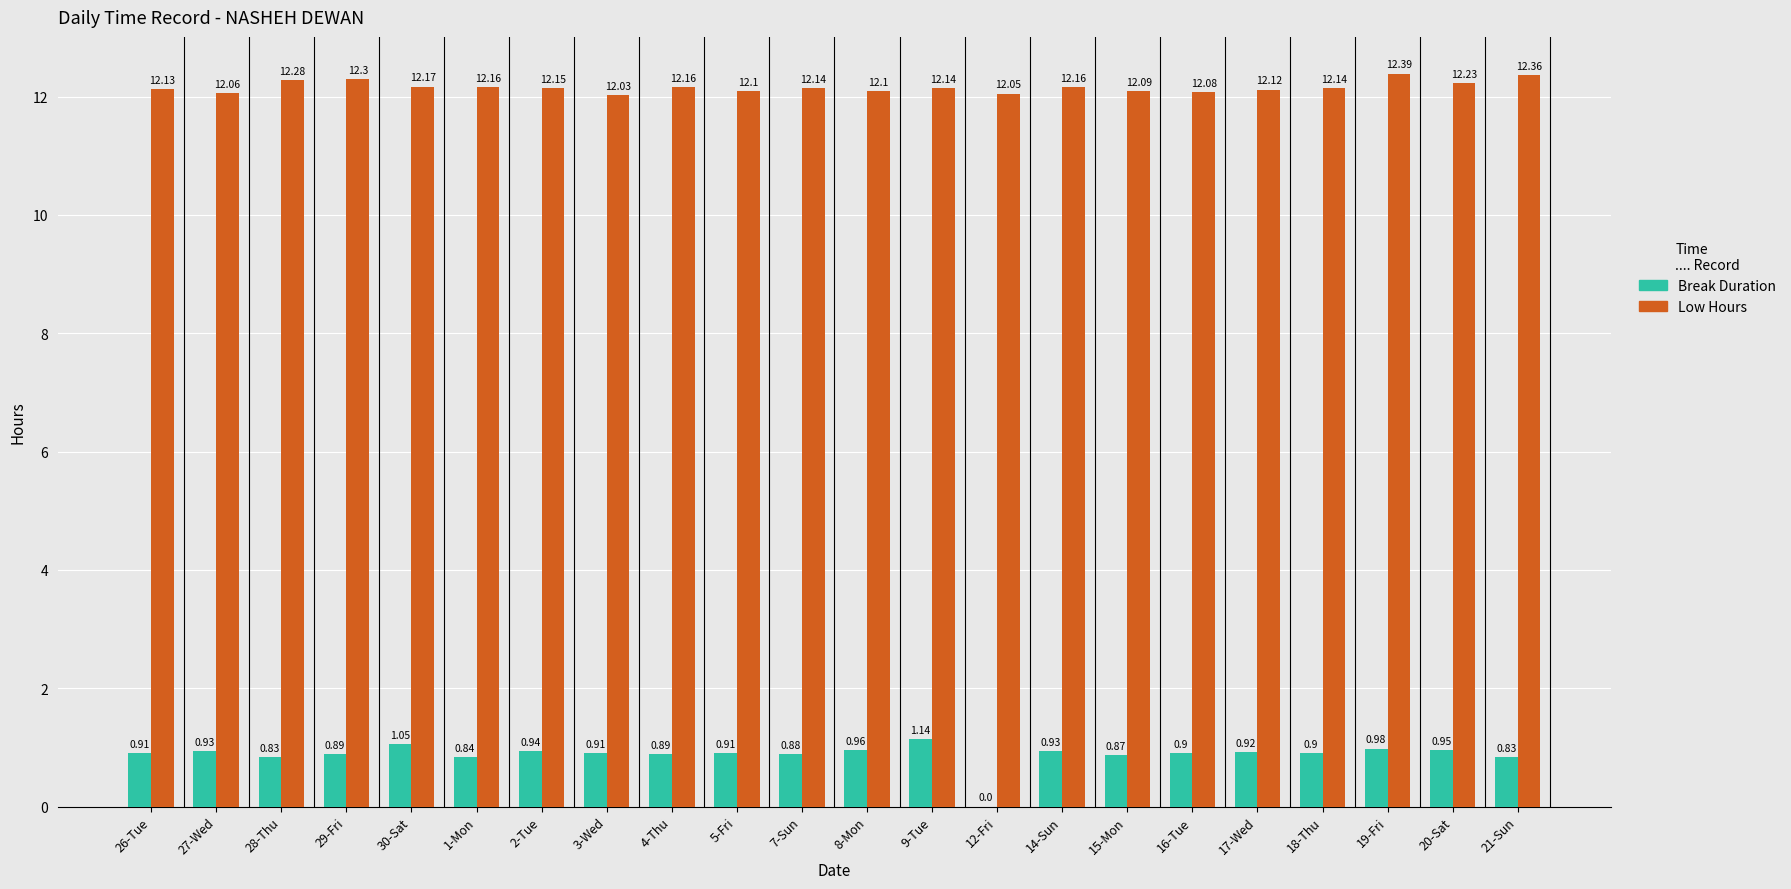

How many groups of bars are there?

22